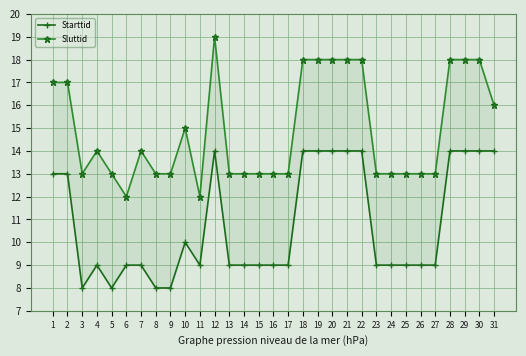

Which series has the largest total across all categories?

Sluttid